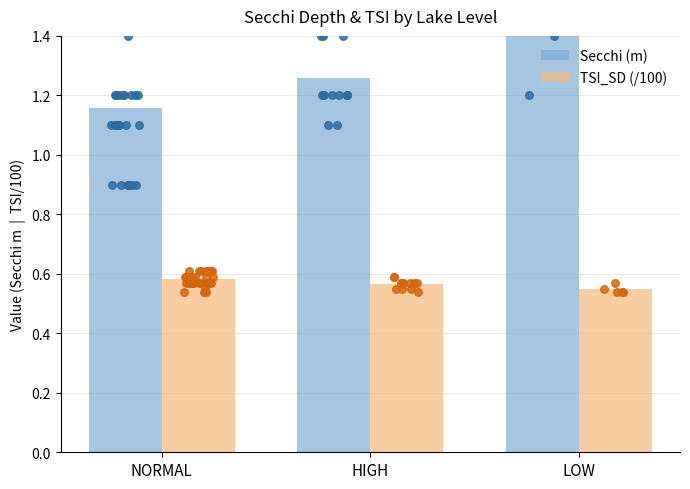

Which series has the largest total across all categories?

Secchi (m)